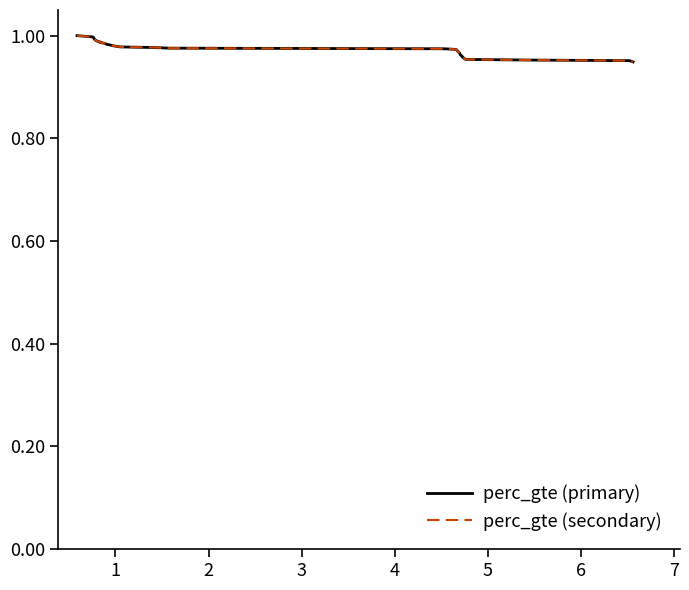

Reading left to right, list all the values displayed in this chart.

perc_gte (primary): 1.0	1.0	1.0	1.0	1.0	1.0	1.0	1.0	1.0	1.0	1.0	1.0	1.0	1.0	1.0	1.0	1.0	1.0	1.0	1.0	1.0	1.0	1.0	1.0	1.0	1.0	1.0	1.0	1.0	1.0	1.0	1.0	1.0	1.0	1.0	1.0	1.0	1.0	1.0	0.9
perc_gte (secondary): 1.0	1.0	1.0	1.0	1.0	1.0	1.0	1.0	1.0	1.0	1.0	1.0	1.0	1.0	1.0	1.0	1.0	1.0	1.0	1.0	1.0	1.0	1.0	1.0	1.0	1.0	1.0	1.0	1.0	1.0	1.0	1.0	1.0	1.0	1.0	1.0	1.0	1.0	1.0	0.9